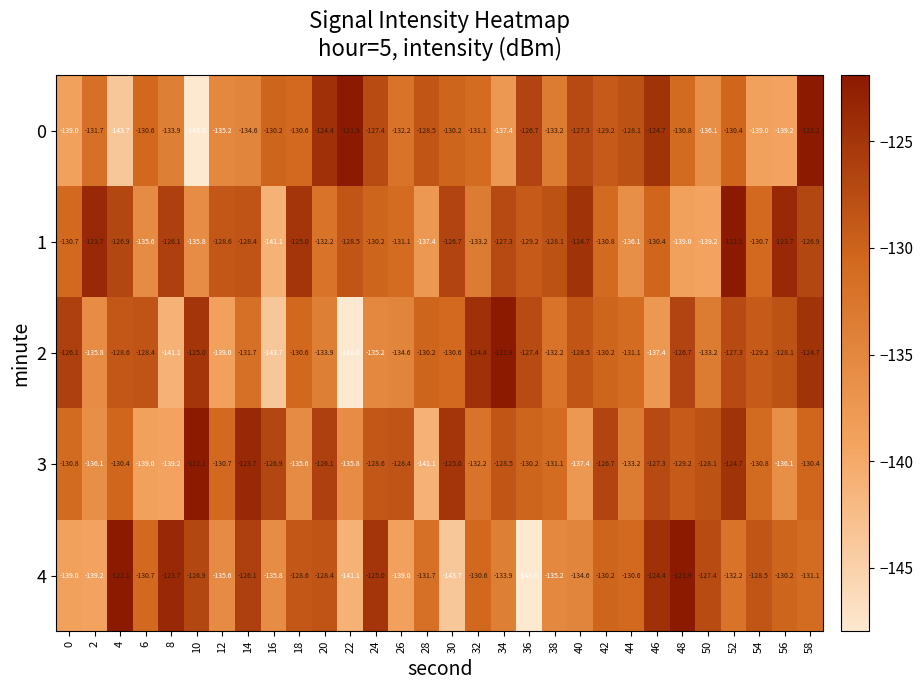

True or false: 1 has a value of -204.1 at 14.

False